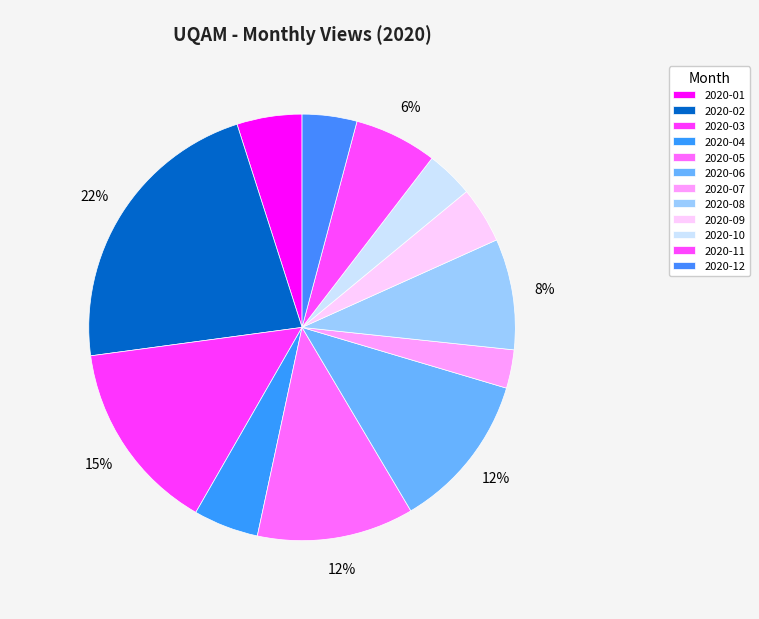

Rank the categories by value from highest to lowest.

2020-02, 2020-03, 2020-05, 2020-06, 2020-08, 2020-11, 2020-01, 2020-04, 2020-09, 2020-12, 2020-10, 2020-07